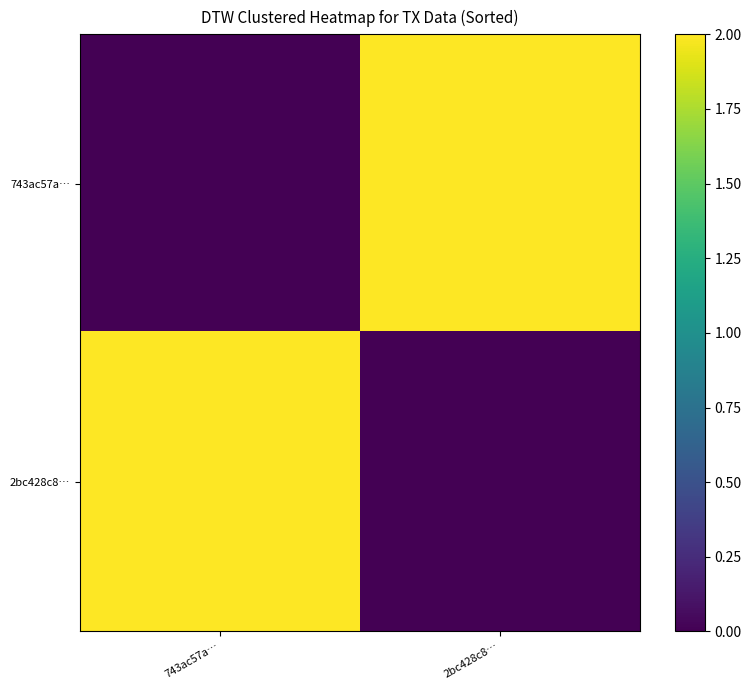

Which has a higher value, 743ac57a… or 2bc428c8…?

2bc428c8…